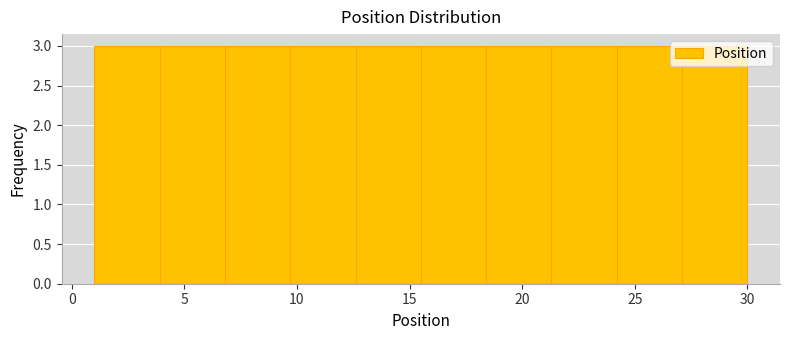

How tall is the bar that spans 18.4 to 21.3 on the x-axis? Neither the bar edges nor the heights are printed on the chart, so give them approximately, as read against the axes.

3